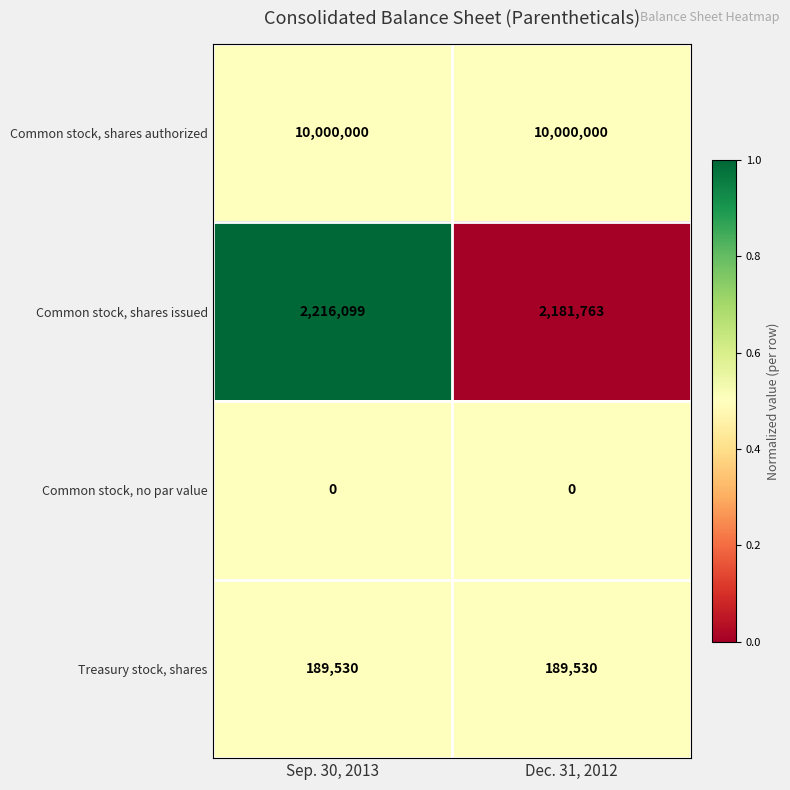

Reading left to right, list all the values displayed in this chart.

Common stock, shares authorized: 10000000	10000000
Common stock, shares issued: 2216099	2181763
Common stock, no par value: 0	0
Treasury stock, shares: 189530	189530